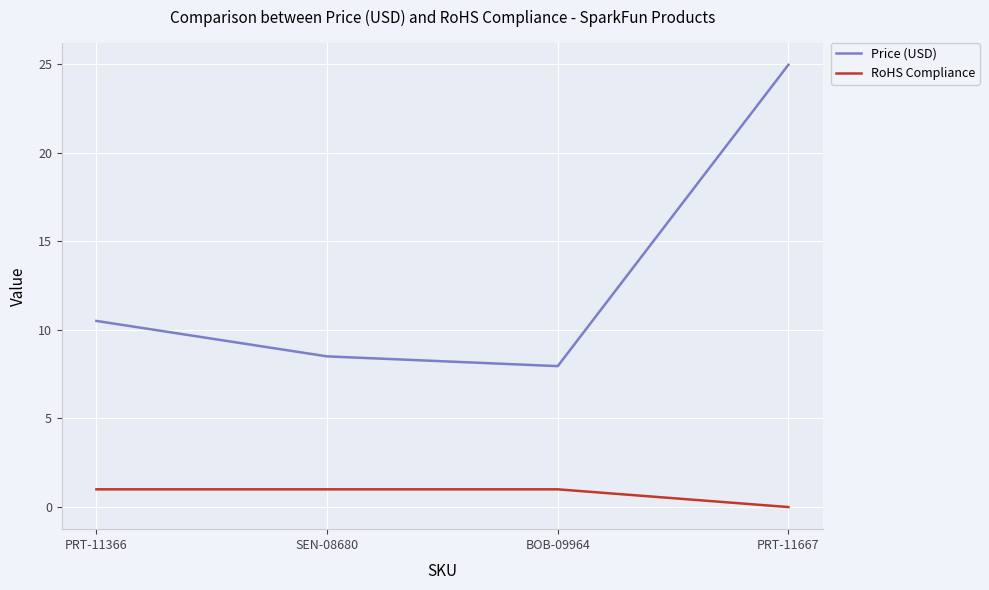

True or false: RoHS Compliance has more than 2 points higher than both neighbors.

False